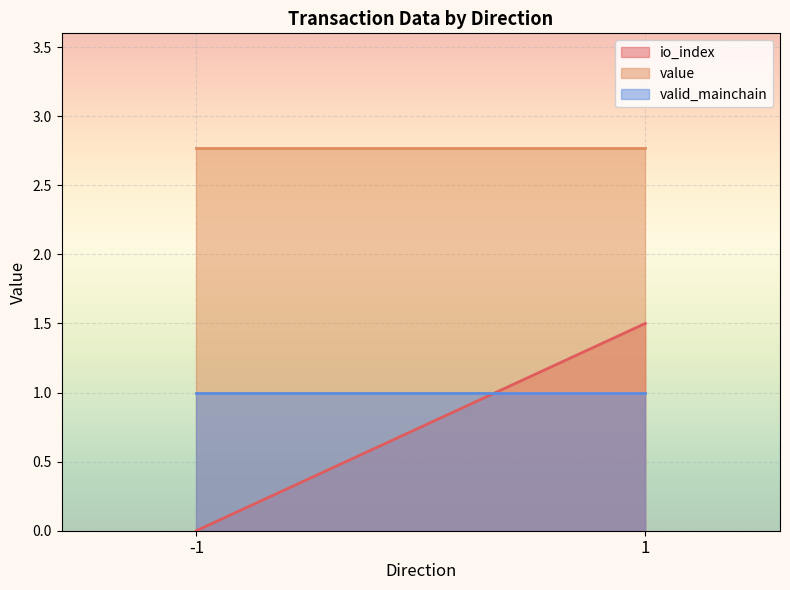

How many lines are shown in the chart?

3